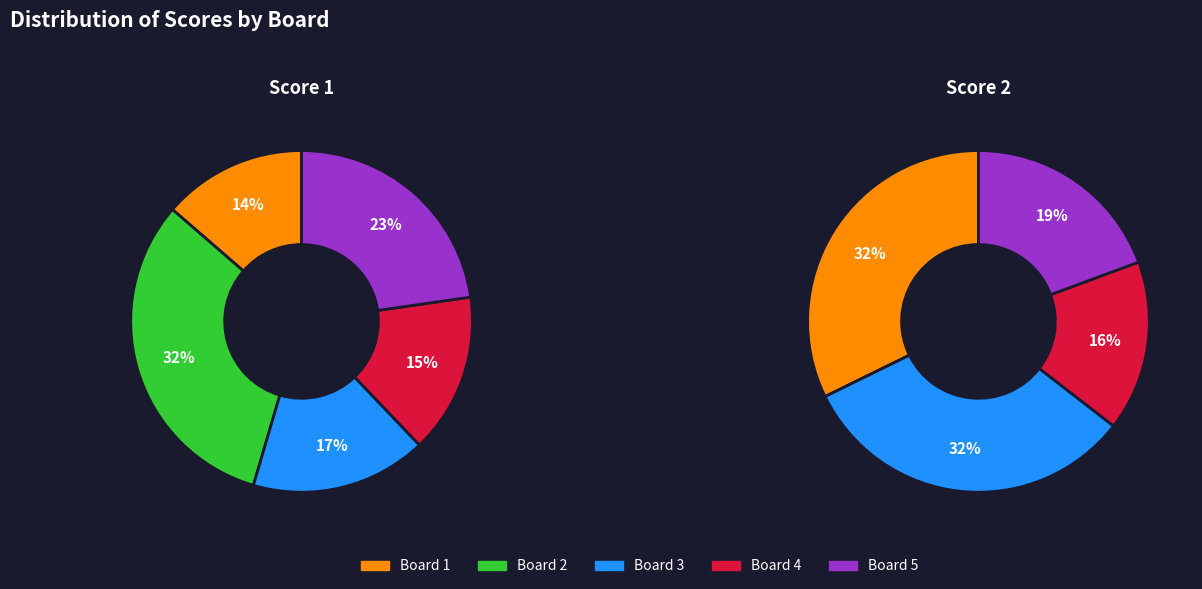

Rank the categories by Score 2 value from lowest to highest.

Board 2
Philips Patrick, Board 4
Cartolano Luigi, Board 5
Fdugbwea N3efd5xy, Board 1
Welikumbura Wasantha, Board 3
Ubhayathunga Amitha